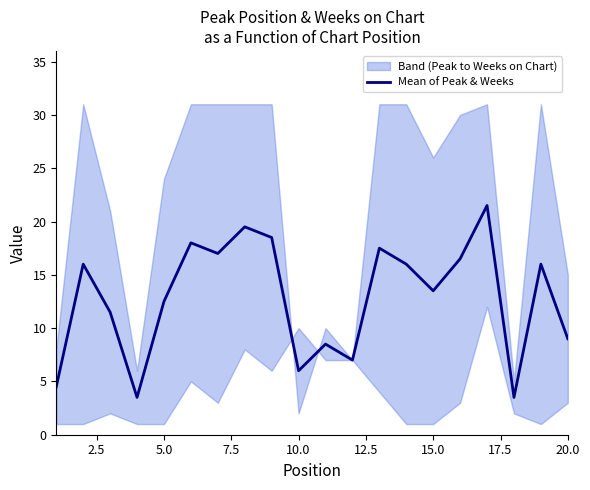

True or false: the data shows 6.0 at 10.0.

True